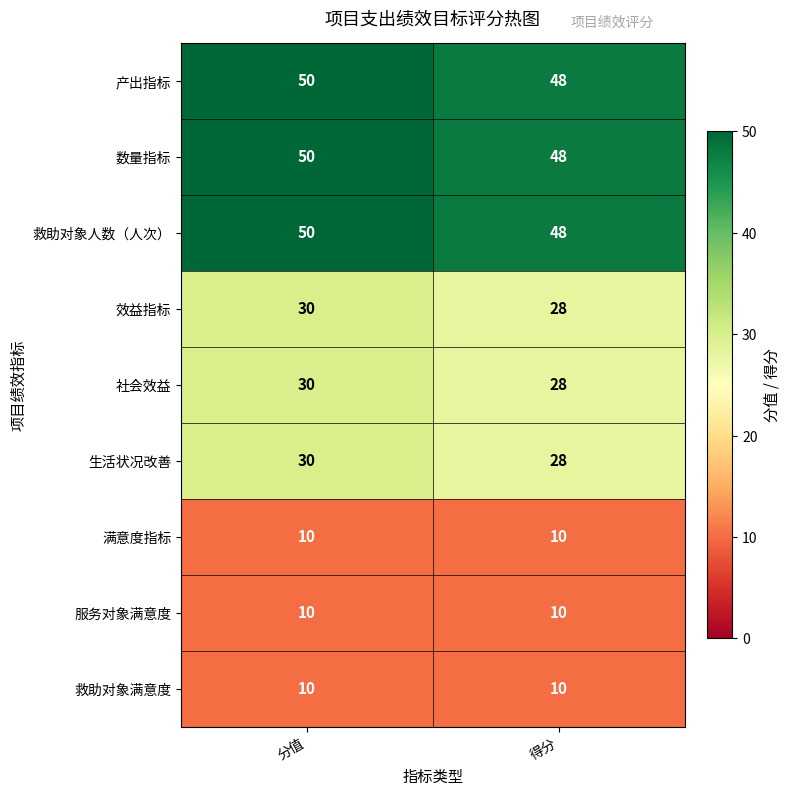

What is the sum of all 数量指标 values?

98